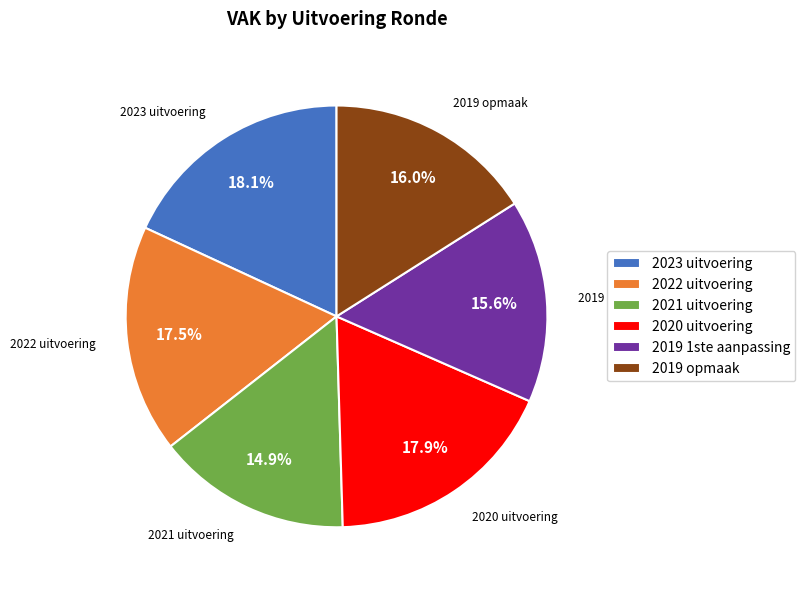

What is the smallest slice in the pie chart?

2021 uitvoering